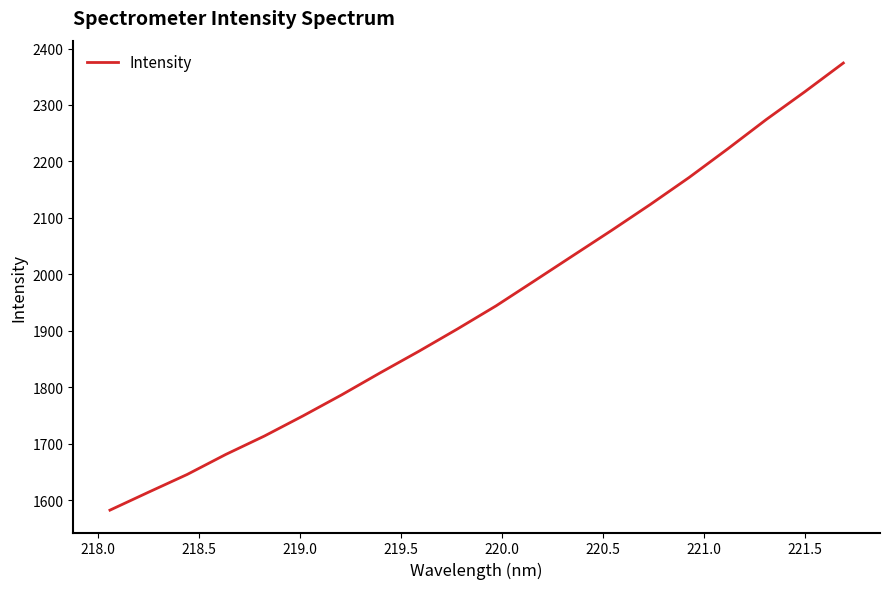

What is the difference between the maximum and minimum values?

792.1